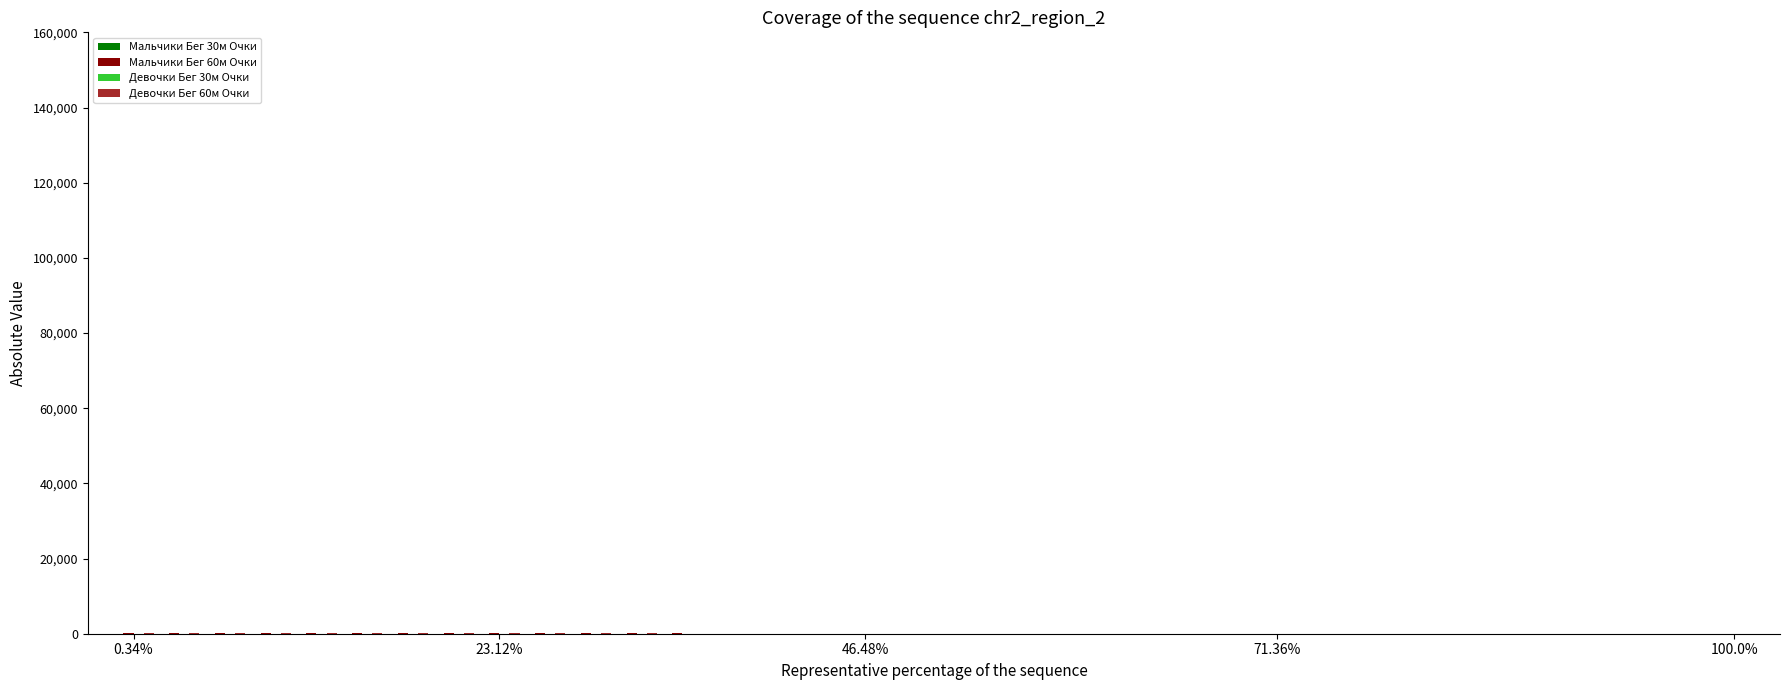

At which category is the sum across all series the highest?

23.12%